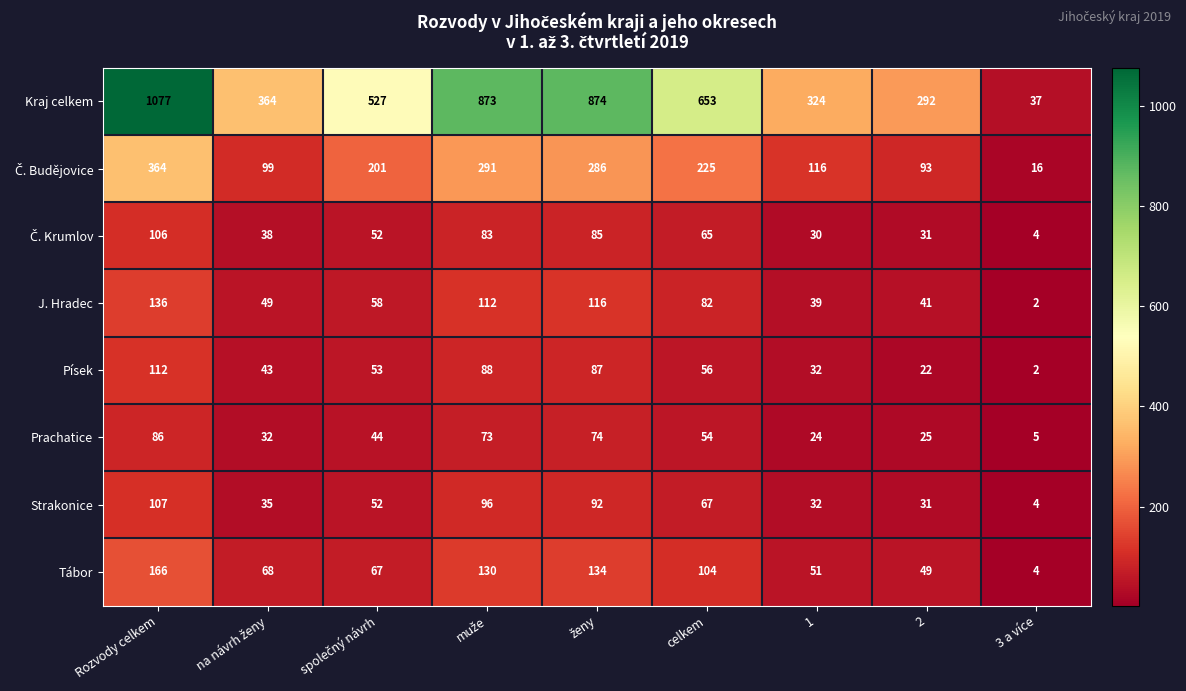

Which series has the largest total across all categories?

Kraj celkem